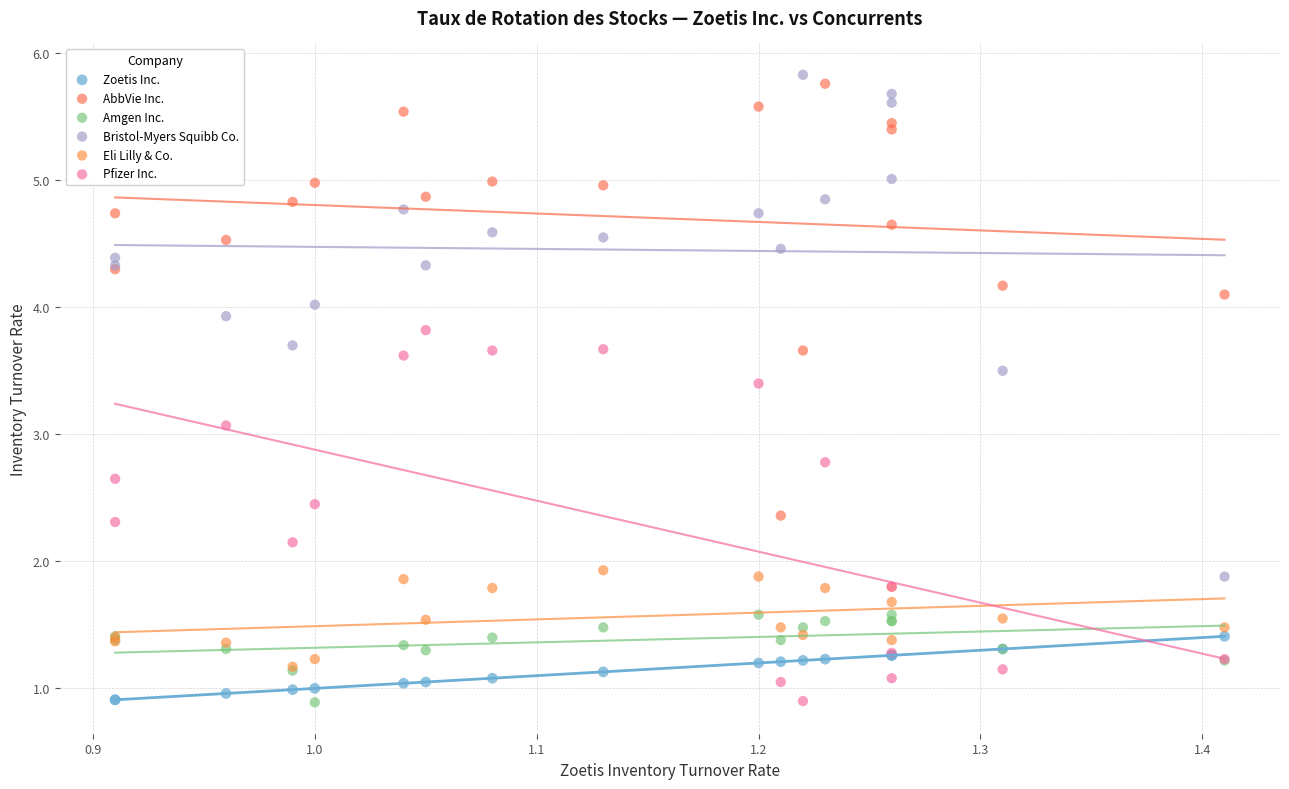

Which series reaches the maximum Y coordinate?

Bristol-Myers Squibb Co.